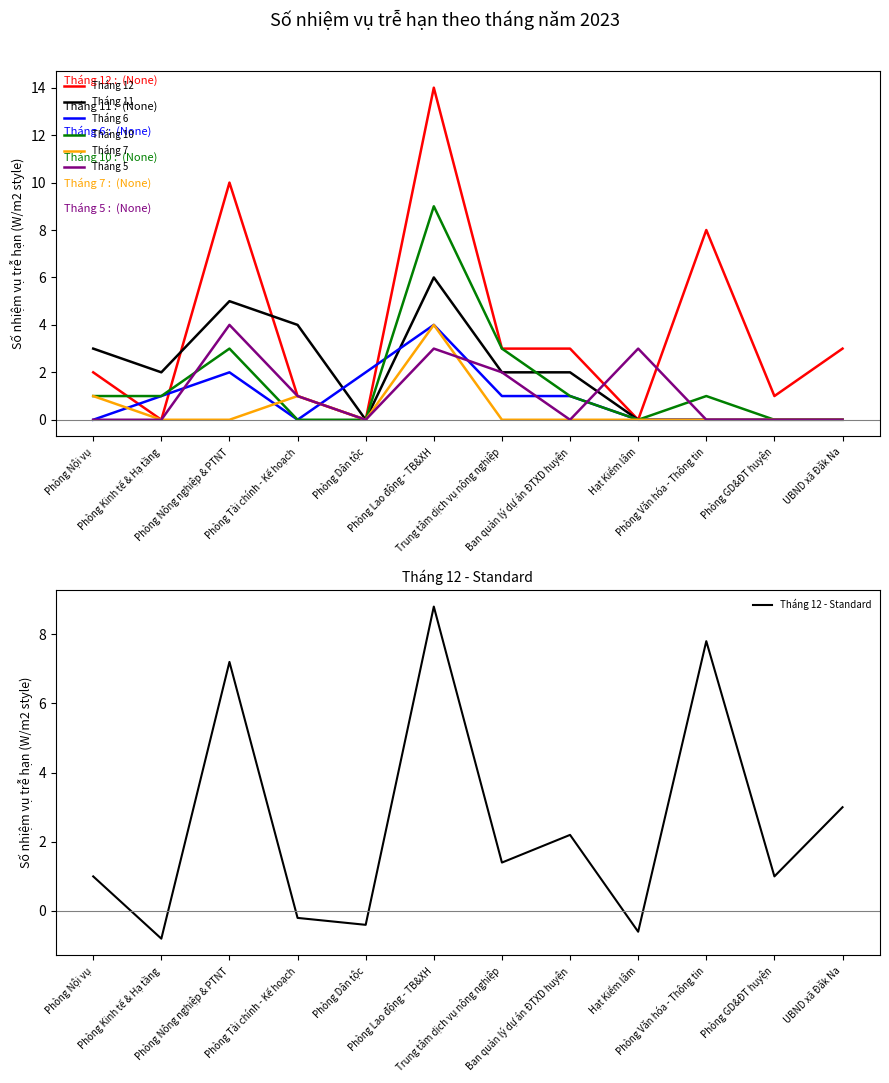

Which series has the largest range (max minus min)?

Tháng 12